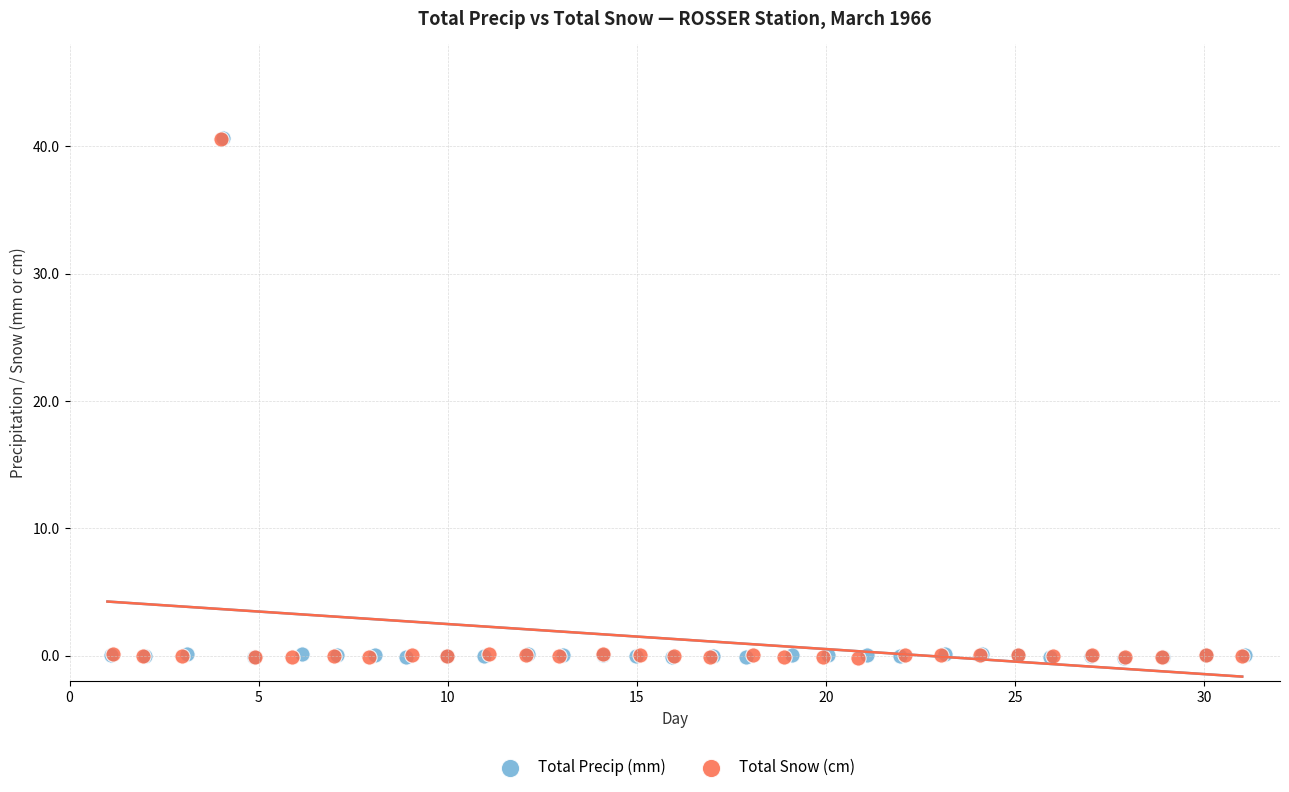

What are all the series names shown in the legend?

Total Precip (mm), Total Snow (cm)